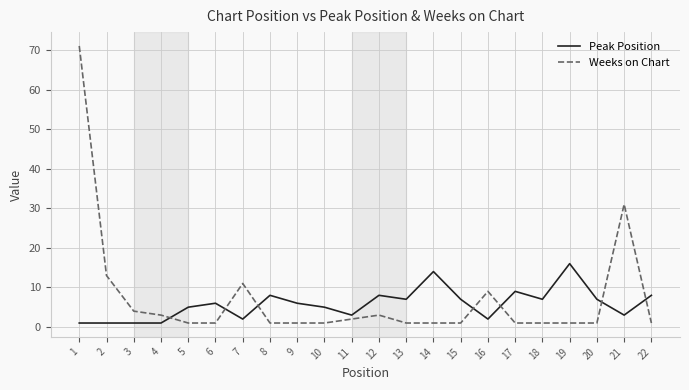

Which series has the widest spread of values?

Weeks on Chart